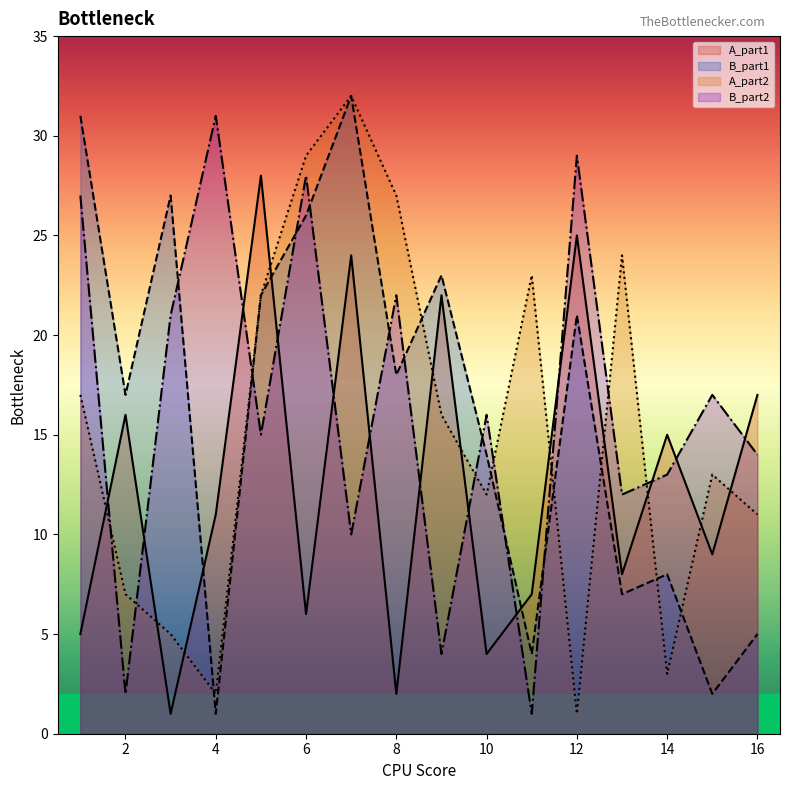

Reading left to right, transcribe all the data shown in this chart.

A_part1: 5	16	1	11	28	6	24	2	22	4	7	25	8	15	9	17
B_part1: 31	17	27	1	22	26	32	18	23	14	4	21	7	8	2	5
A_part2: 17	7	5	2	22	29	32	27	16	12	23	1	24	3	13	11
B_part2: 27	2	21	31	15	28	10	22	4	16	1	29	12	13	17	14